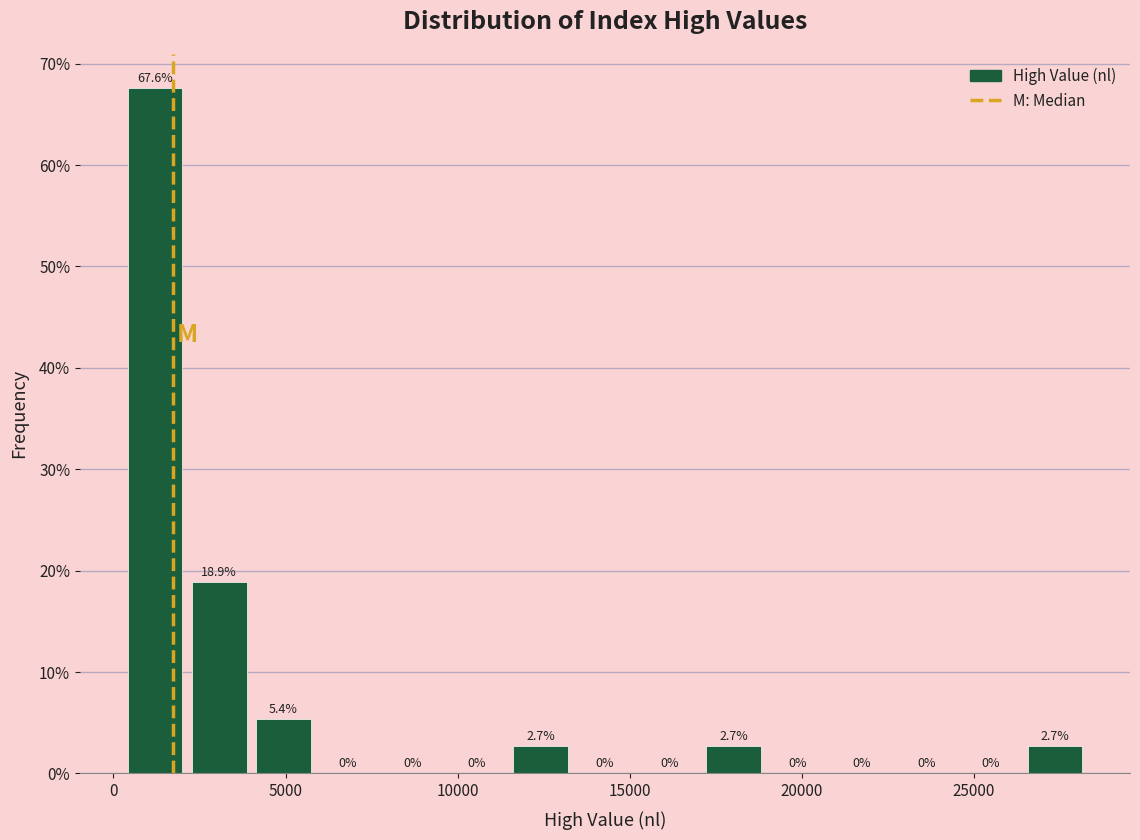

Read against the x-axis, roughly where is the centre of the tallest bar?

1000